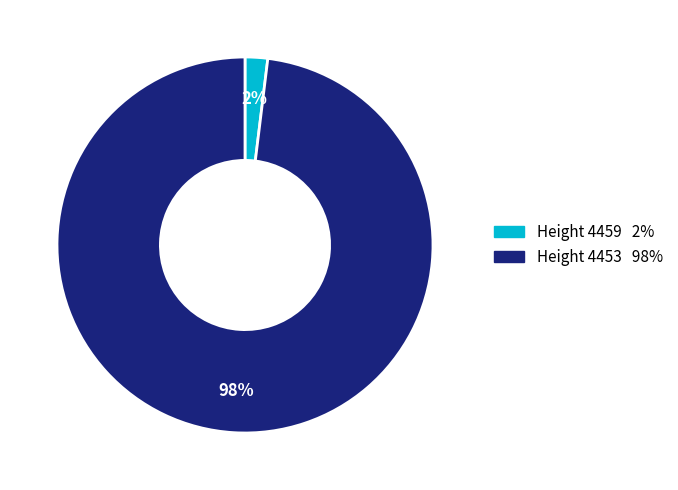

To the nearest percent, what is the average slice percentage?

50%